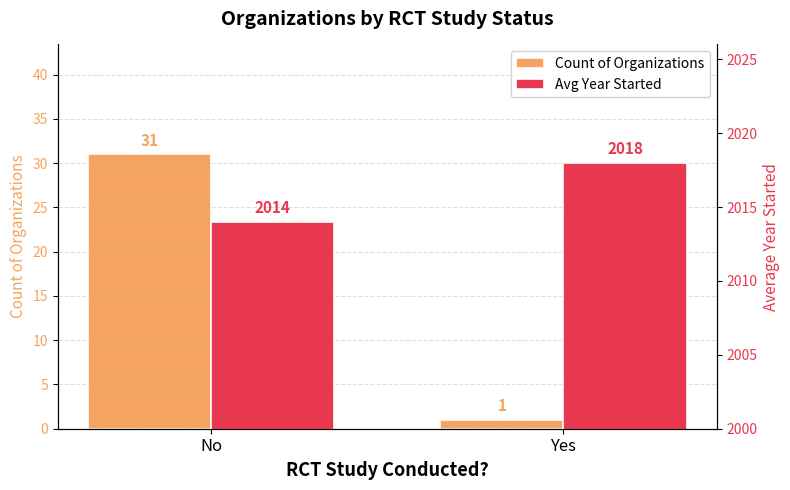

The value of Count of Organizations at No is 41. True or false?

False